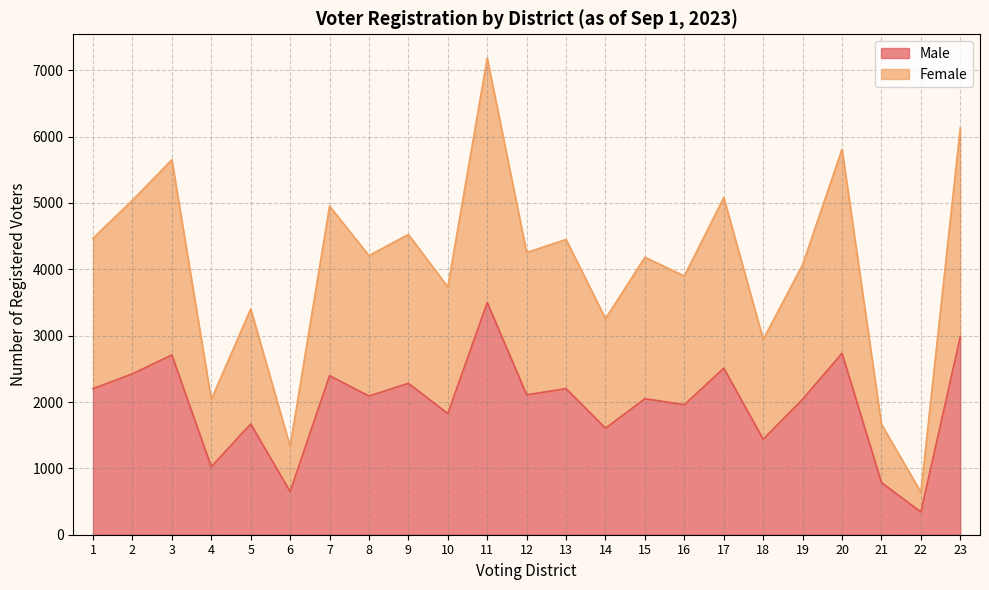

Between 10 and 11, which is larger?

11